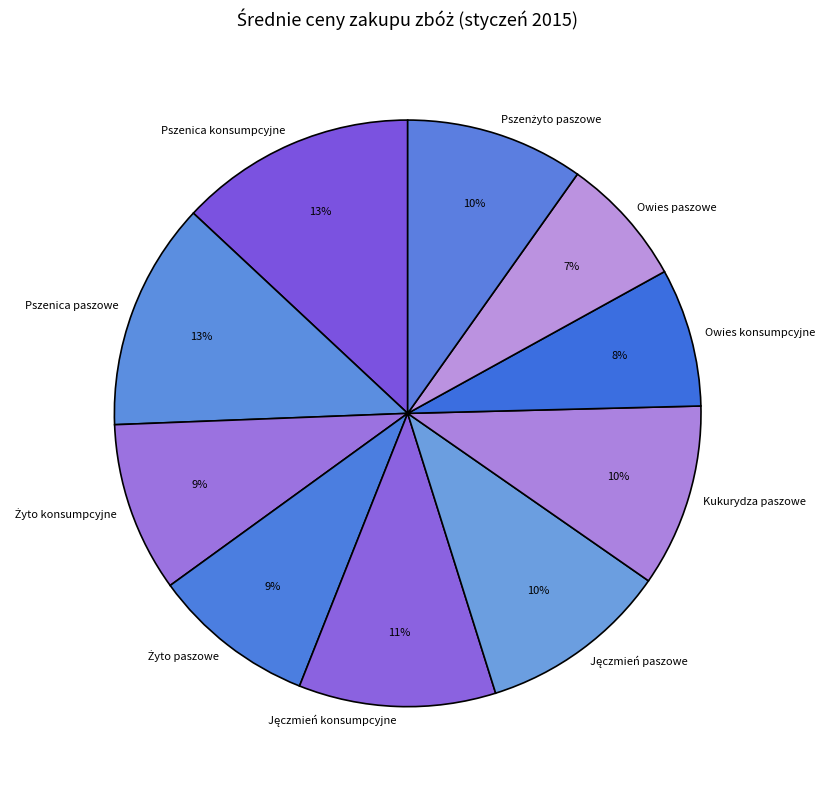

What is the ratio of the value at Owies paszowe to the value at Kukurydza paszowe?

0.7